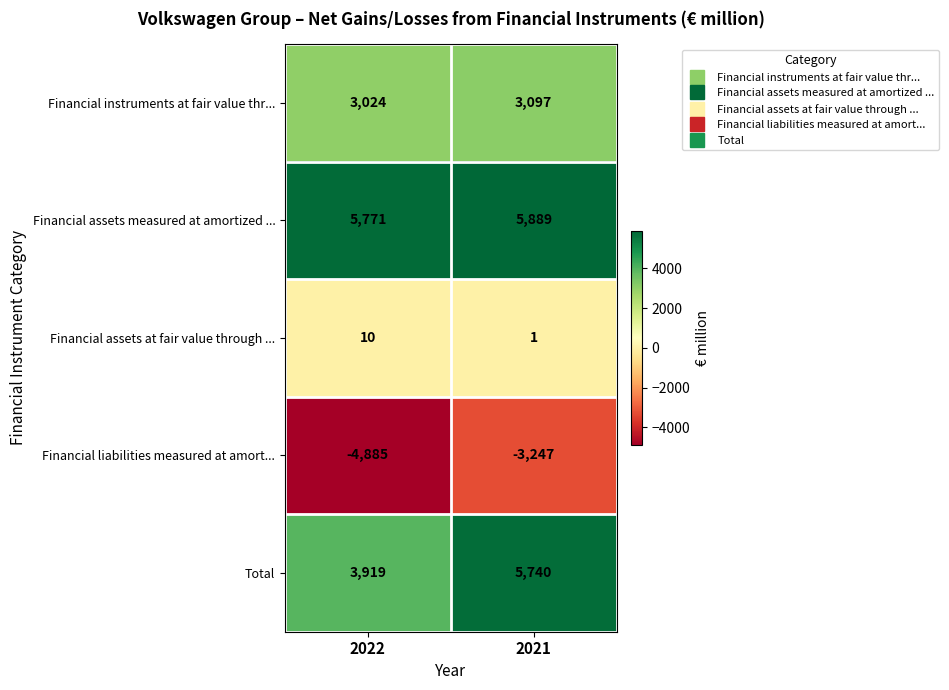

Reading left to right, extract all data points from this chart.

Financial instruments at fair value thr...: 2022=3024	2021=3097
Financial assets measured at amortized ...: 2022=5771	2021=5889
Financial assets at fair value through ...: 2022=10	2021=1
Financial liabilities measured at amort...: 2022=-4885	2021=-3247
Total: 2022=3919	2021=5740